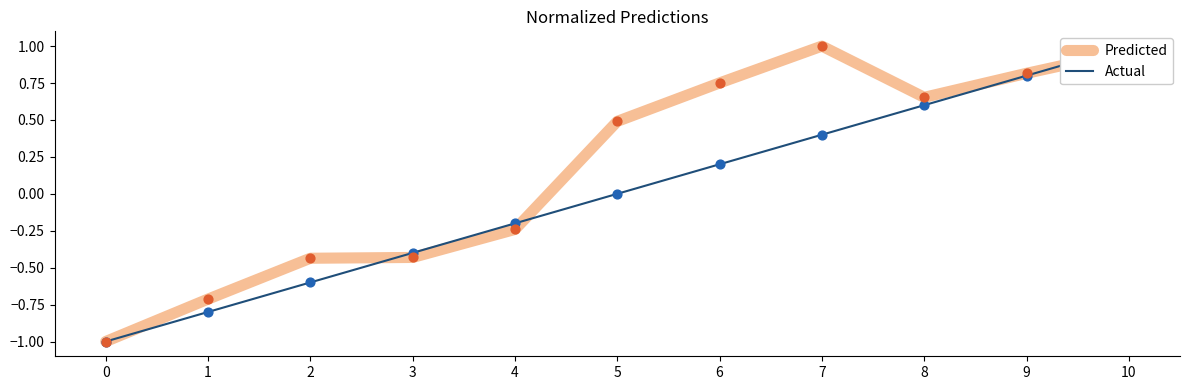

Which series has the largest total across all categories?

Predicted